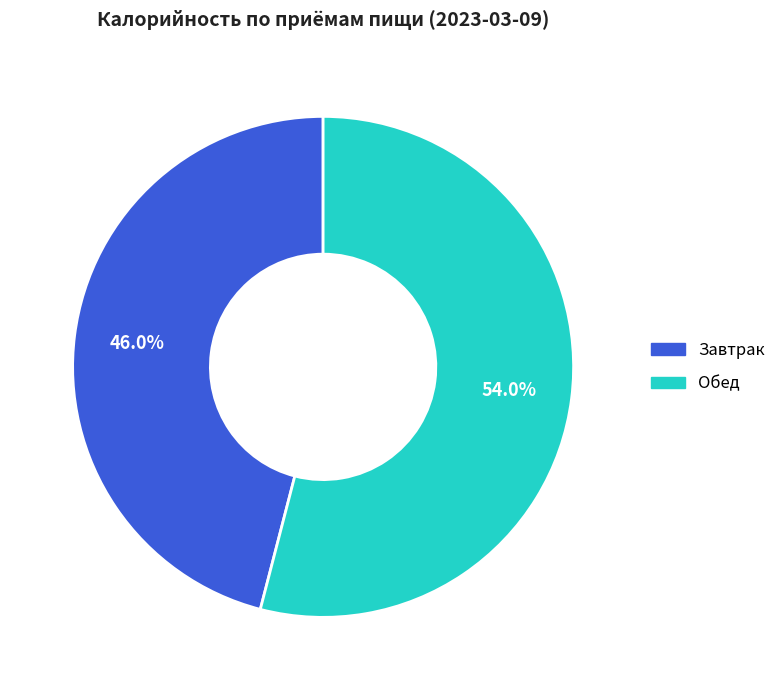

Combined, what portion of the pie is Завтрак and Обед?

100.0%